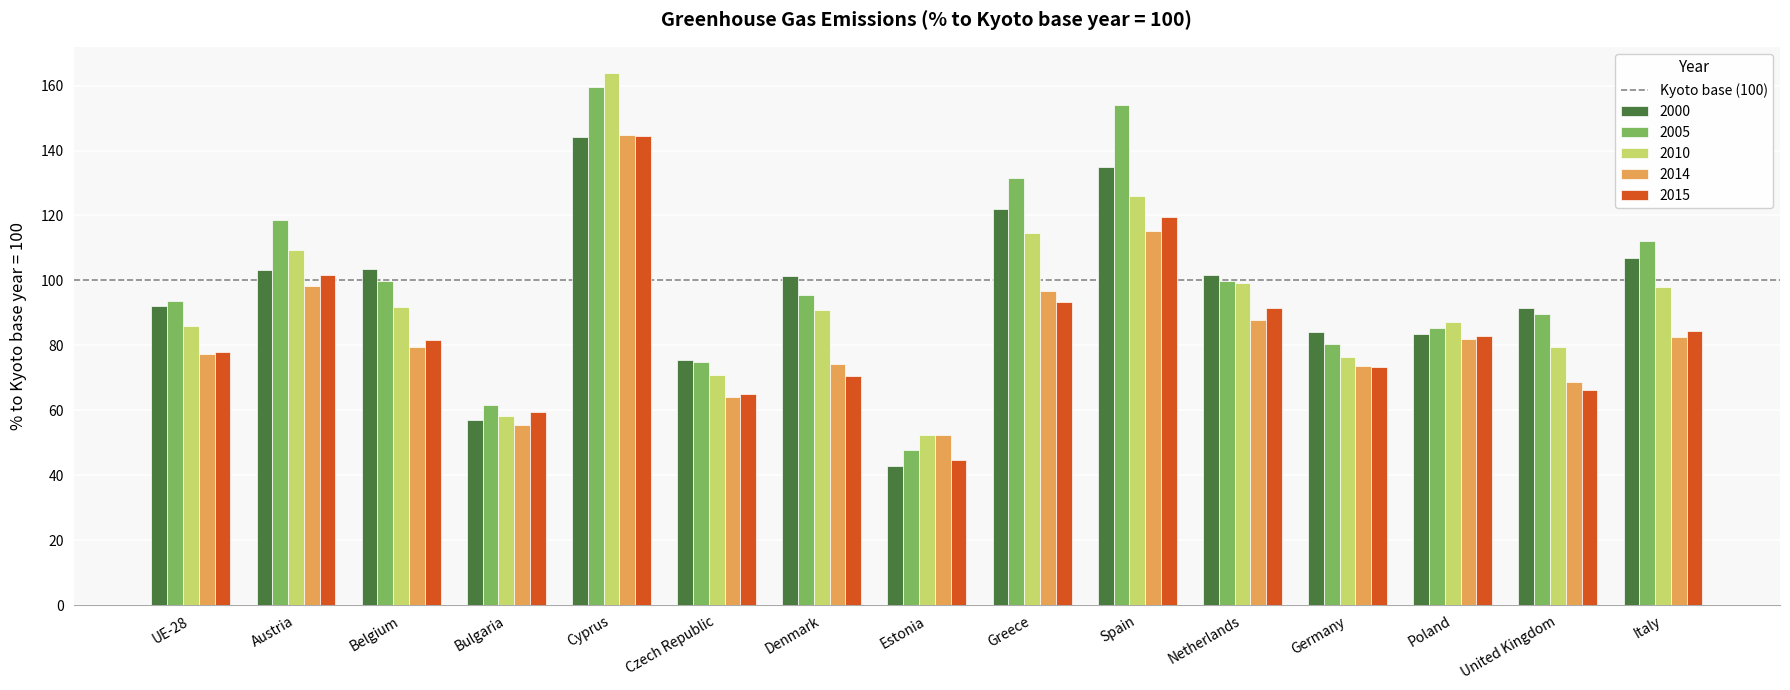

How many categories are shown in the chart?

15